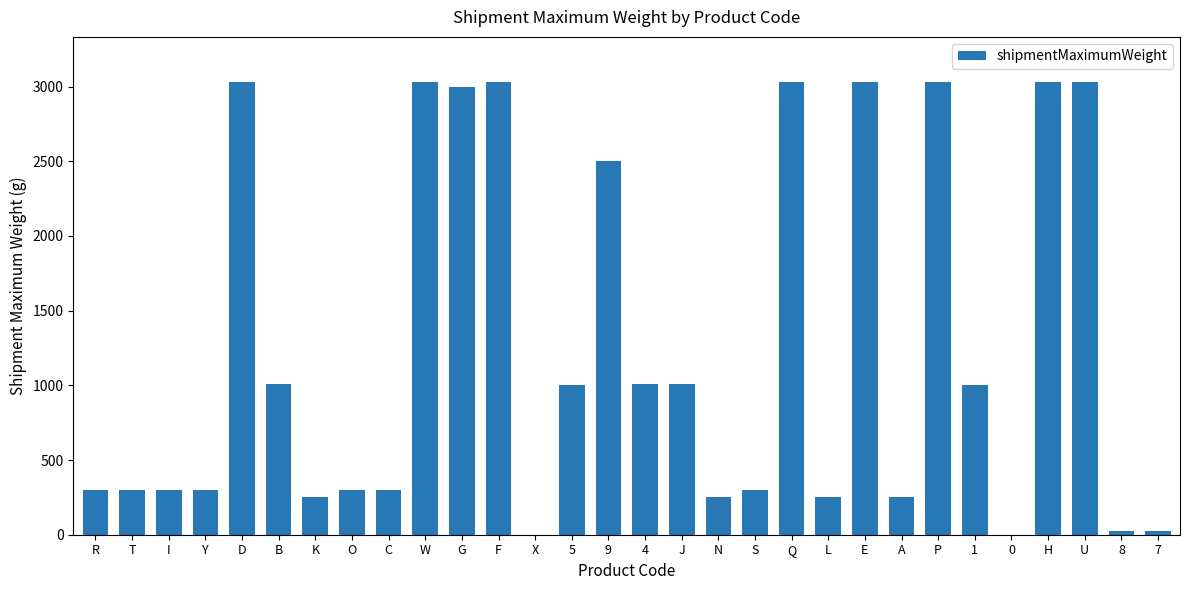

What is the greatest value displayed?

3030.0